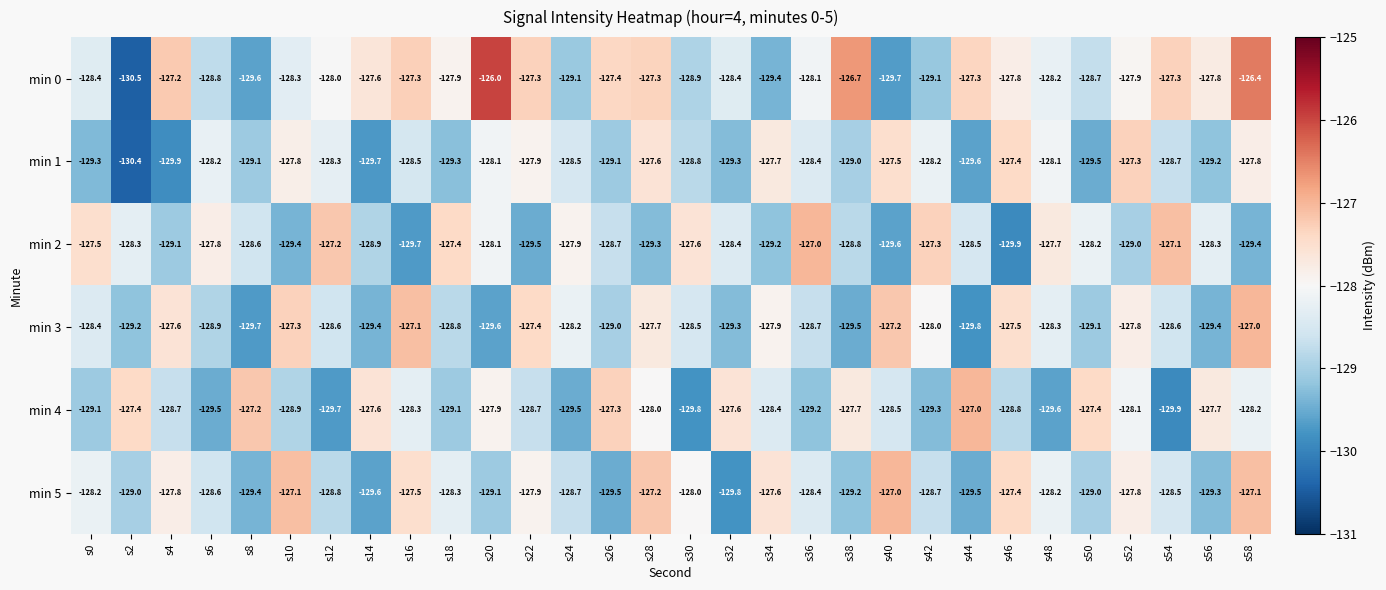

What is the greatest value displayed?

-126.0